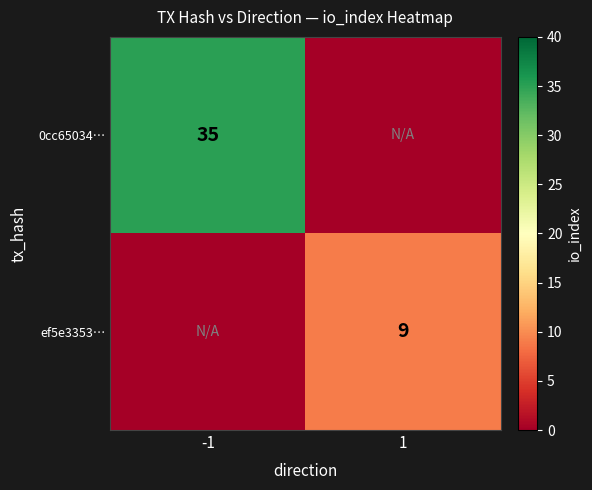

Is it true that ef5e3353… equals 9 at 1?

True